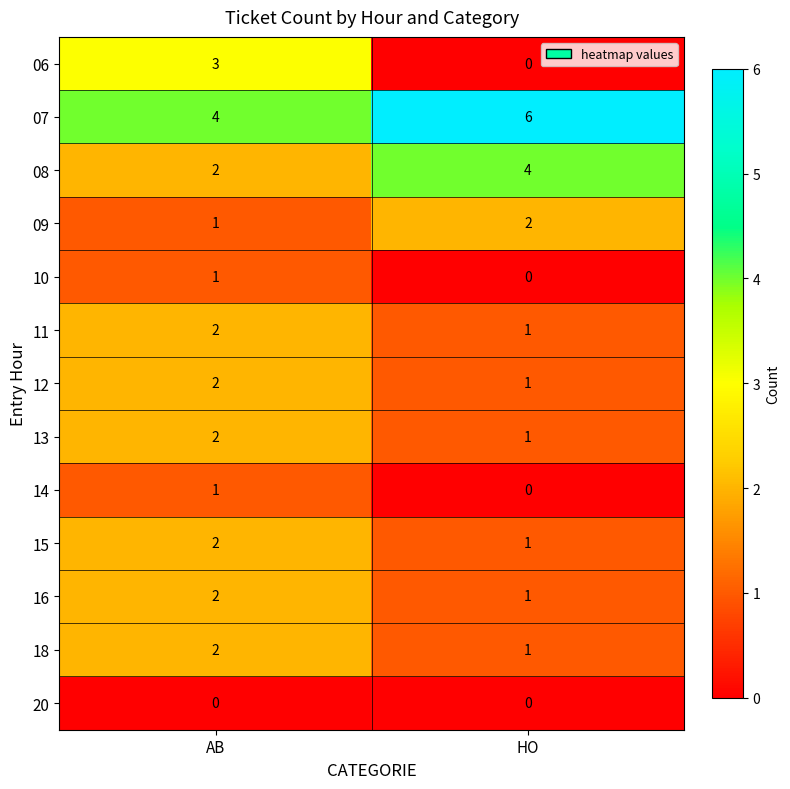

At which category is the sum across all series the highest?

AB